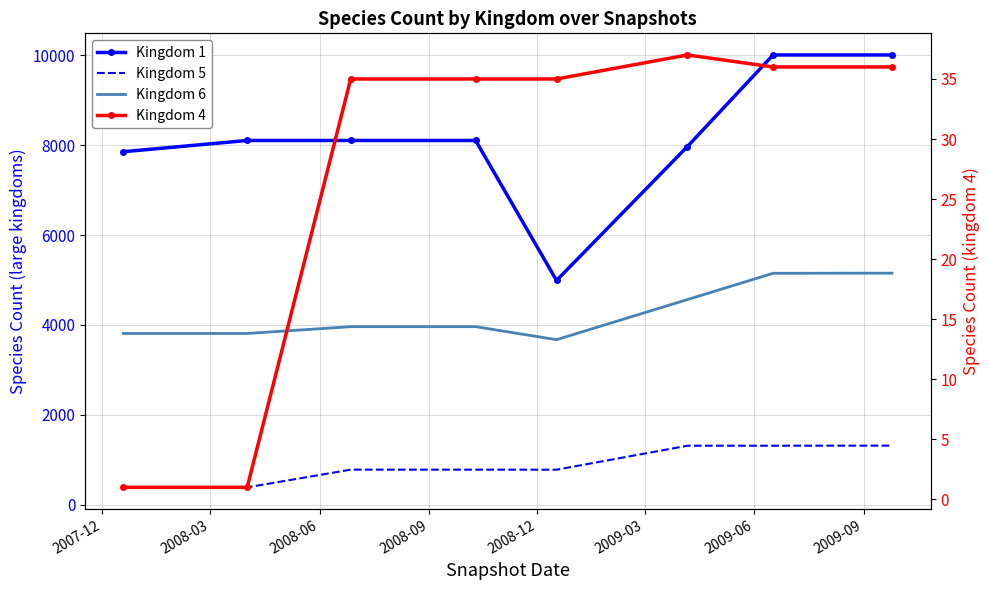

What position from the right is 2007-12?

8